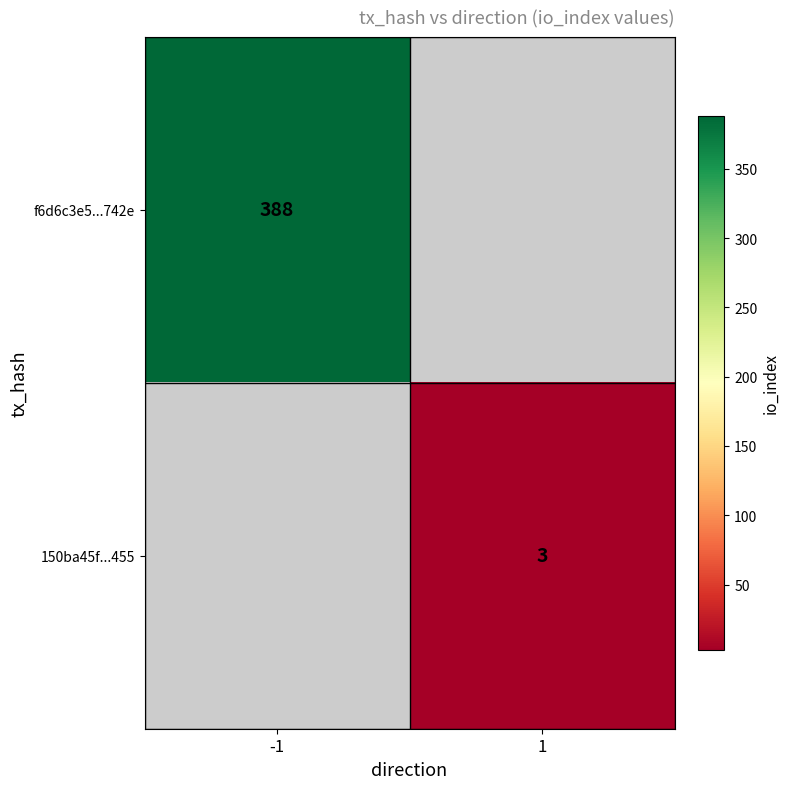

Is it true that 150ba45f...455 equals 2 at 1?

False